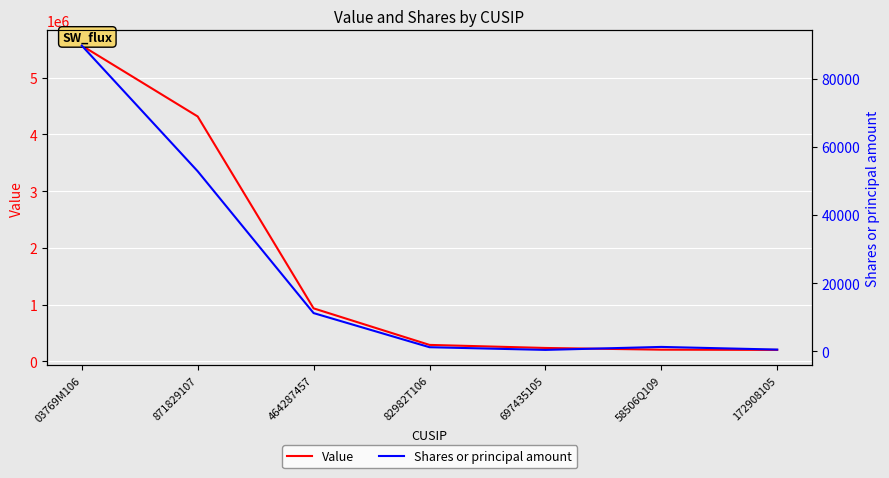

At 58506Q109, list the series in order from largest to smallest.

Value, Shares or principal amount